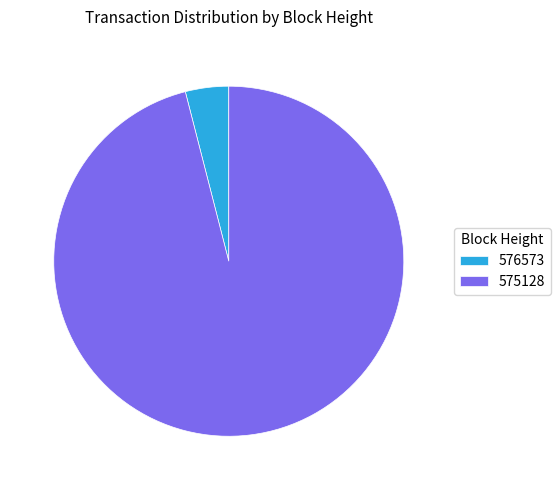

Rank the categories by value from highest to lowest.

575128, 576573